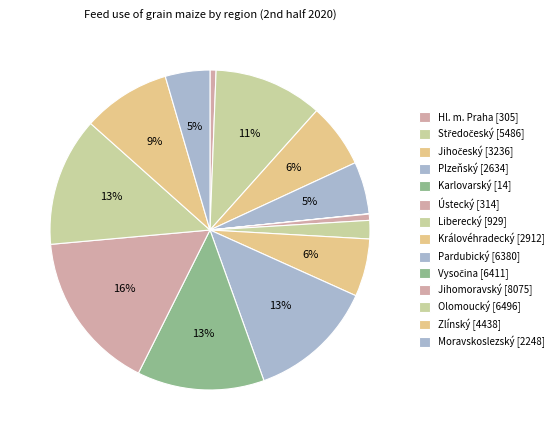

What is the change in value from Karlovarský to Jihomoravský?

+8061.0